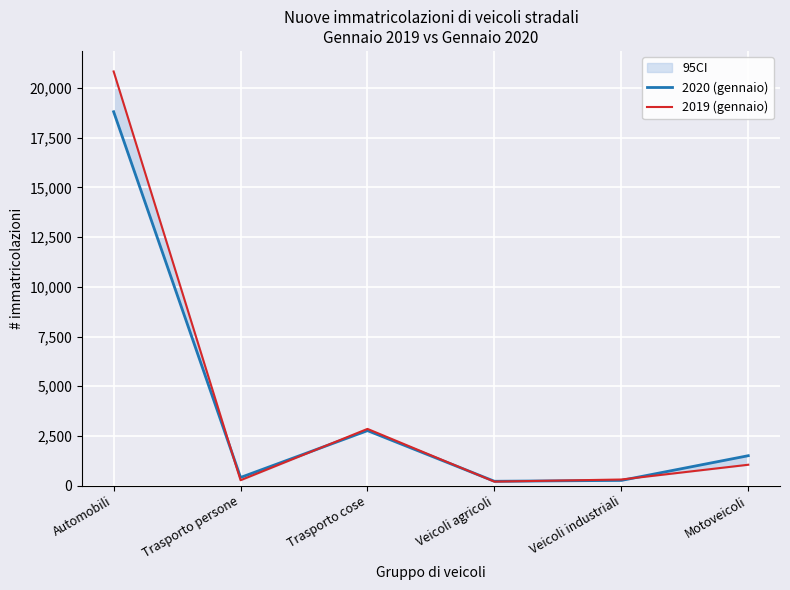

List the labels in order of 2019 (gennaio) value, smallest first.

Veicoli agricoli, Trasporto persone, Veicoli industriali, Motoveicoli, Trasporto cose, Automobili